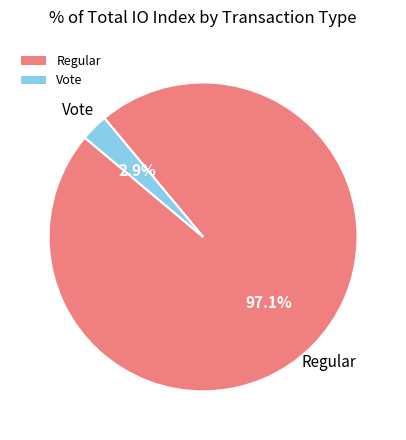

Does any single category account for the majority?

Yes